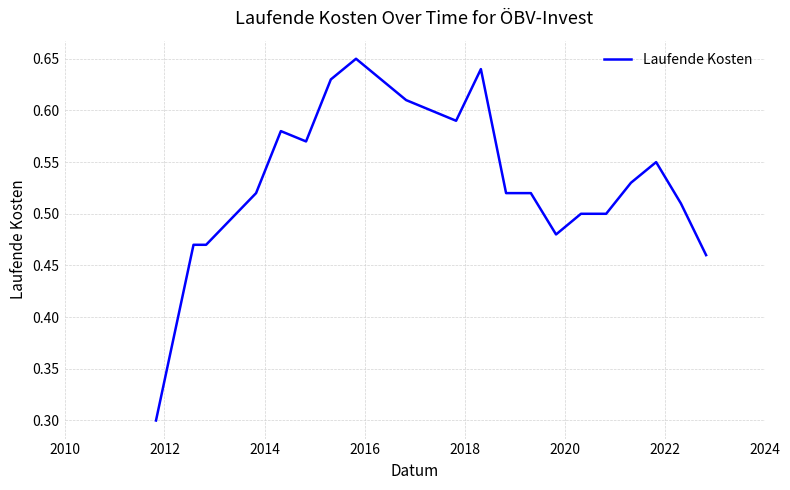

What is the minimum value shown in the chart?

0.3